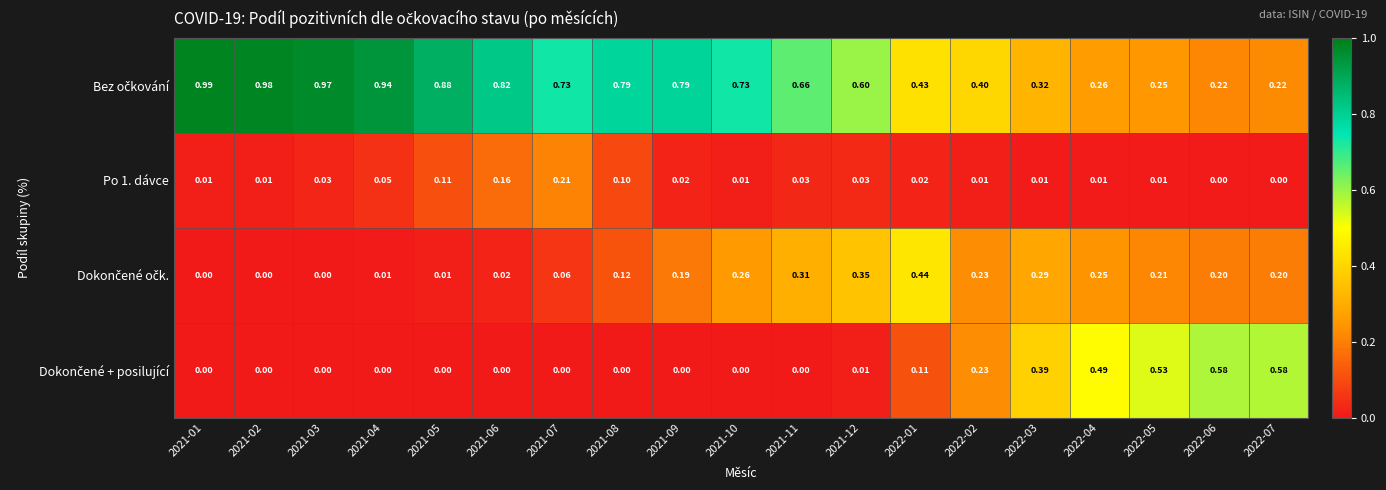

Which has a higher value, 2022-02 or 2022-05?

2022-02